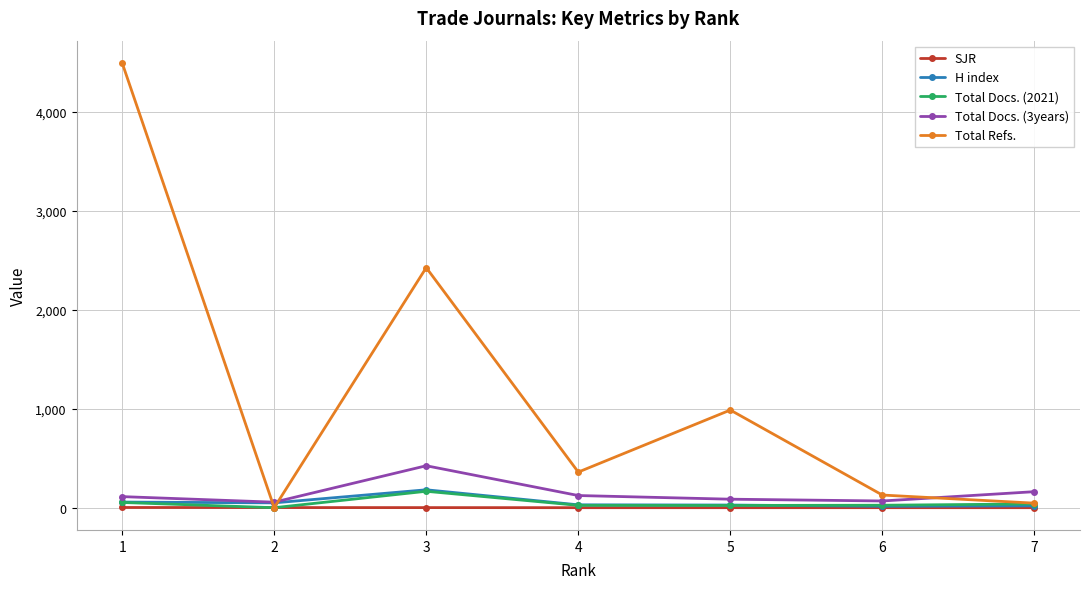

What are all the series names shown in the legend?

SJR, H index, Total Docs. (2021), Total Docs. (3years), Total Refs.